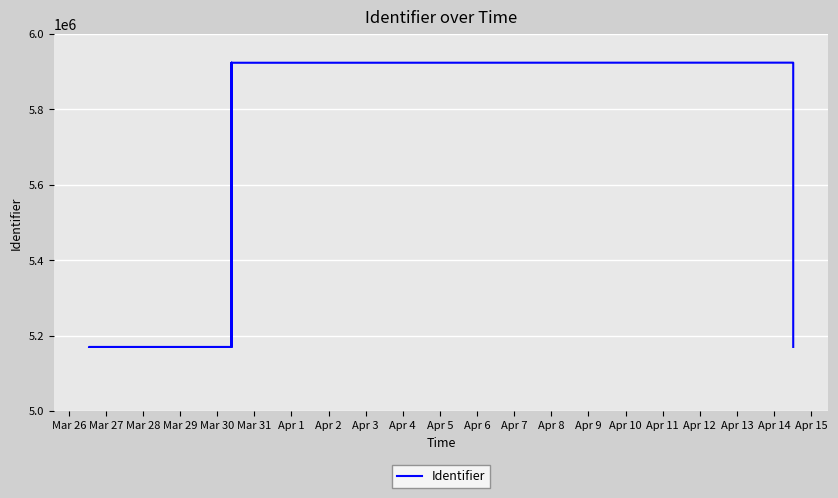

What position from the left is Apr 2?

8